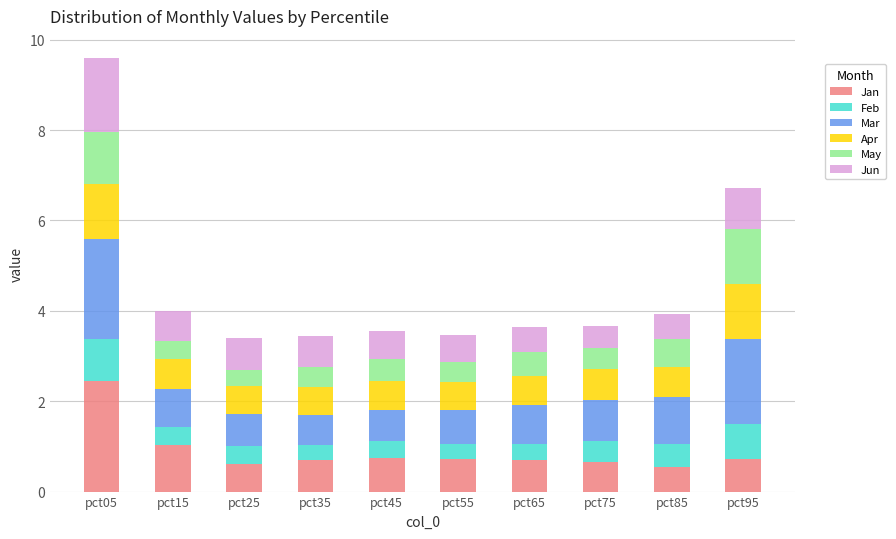

What is the total value across all series at pct75?

3.7